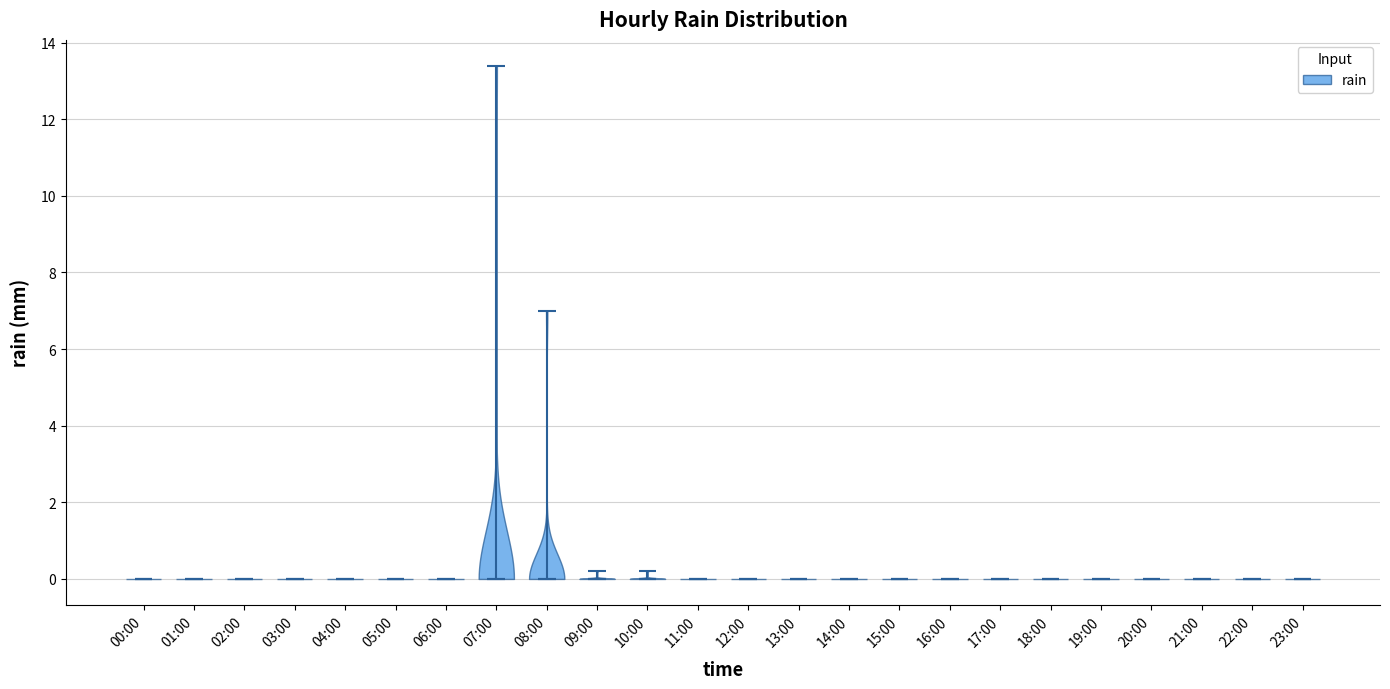

Reading left to right, read every violin against the y-axis: where its median line is, and the lowest and highest points it reaches. The values are not printed on the chart, so give them approximately, as read against the axis.

00:00: median line 0.0, lowest point 0.0, highest point 0.0
01:00: median line 0.0, lowest point 0.0, highest point 0.0
02:00: median line 0.0, lowest point 0.0, highest point 0.0
03:00: median line 0.0, lowest point 0.0, highest point 0.0
04:00: median line 0.0, lowest point 0.0, highest point 0.0
05:00: median line 0.0, lowest point 0.0, highest point 0.0
06:00: median line 0.0, lowest point 0.0, highest point 0.0
07:00: median line 0.0, lowest point 0.0, highest point 13.4
08:00: median line 0.0, lowest point 0.0, highest point 7.0
09:00: median line 0.0, lowest point 0.0, highest point 0.2
10:00: median line 0.0, lowest point 0.0, highest point 0.2
11:00: median line 0.0, lowest point 0.0, highest point 0.0
12:00: median line 0.0, lowest point 0.0, highest point 0.0
13:00: median line 0.0, lowest point 0.0, highest point 0.0
14:00: median line 0.0, lowest point 0.0, highest point 0.0
15:00: median line 0.0, lowest point 0.0, highest point 0.0
16:00: median line 0.0, lowest point 0.0, highest point 0.0
17:00: median line 0.0, lowest point 0.0, highest point 0.0
18:00: median line 0.0, lowest point 0.0, highest point 0.0
19:00: median line 0.0, lowest point 0.0, highest point 0.0
20:00: median line 0.0, lowest point 0.0, highest point 0.0
21:00: median line 0.0, lowest point 0.0, highest point 0.0
22:00: median line 0.0, lowest point 0.0, highest point 0.0
23:00: median line 0.0, lowest point 0.0, highest point 0.0